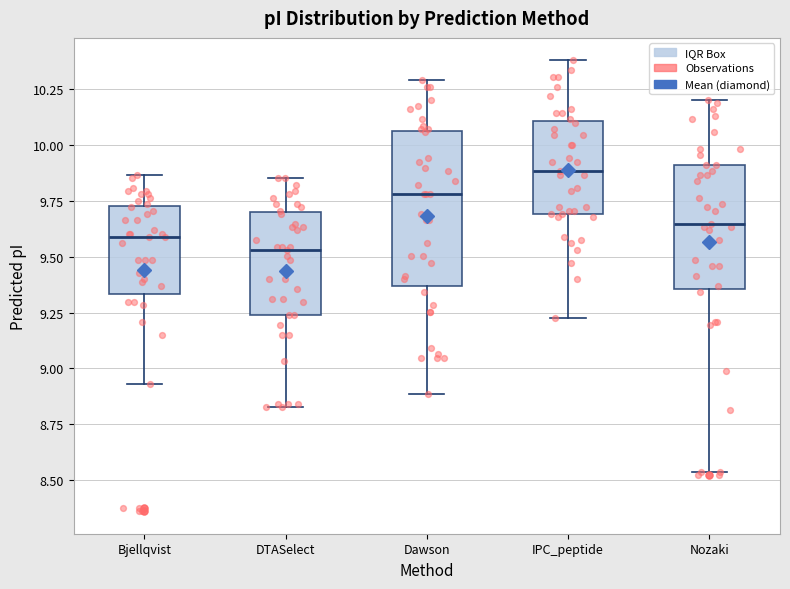

Where does the upper whisker of the box for Nozaki end on the y-axis? The values are not printed on the chart, so give them approximately, as read against the axis.

10.20